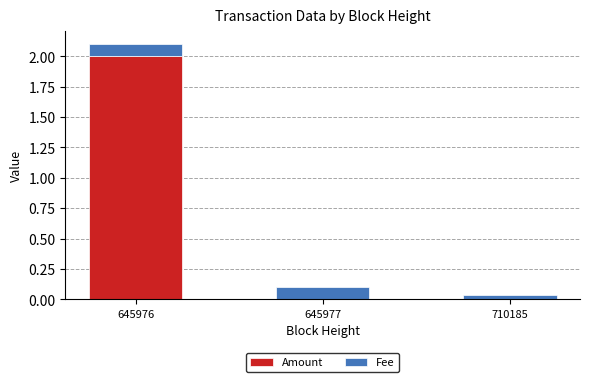

At which category is the sum across all series the highest?

645976